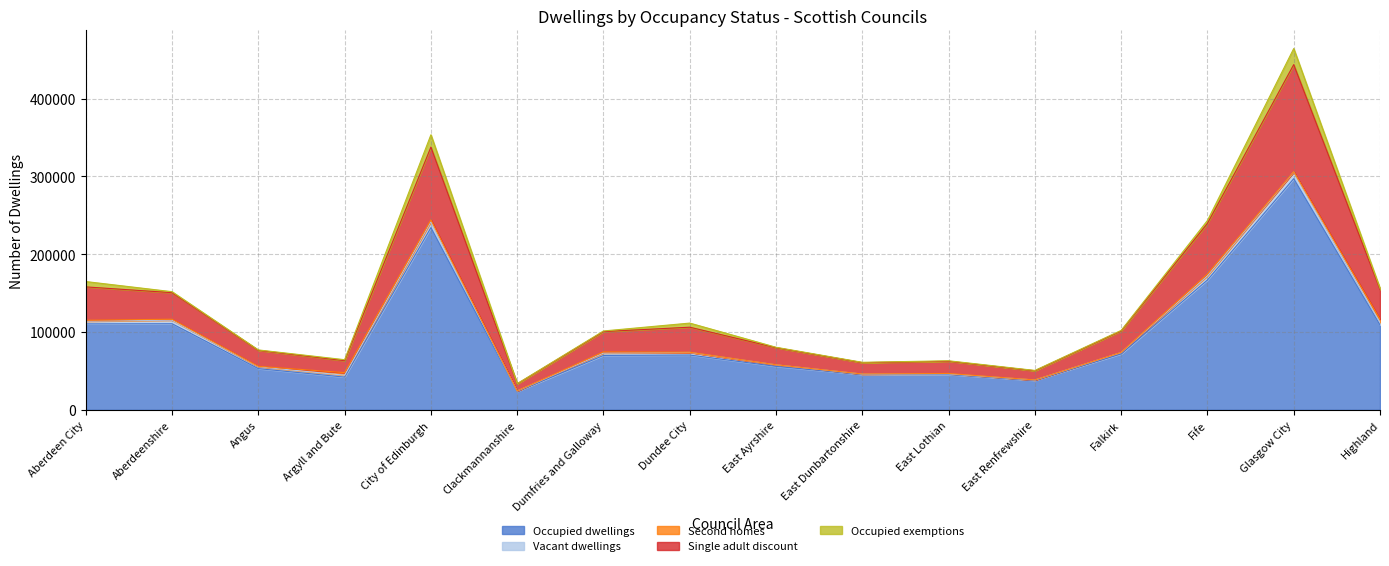

Which category has the lowest value in the Occupied dwellings series?

Clackmannanshire